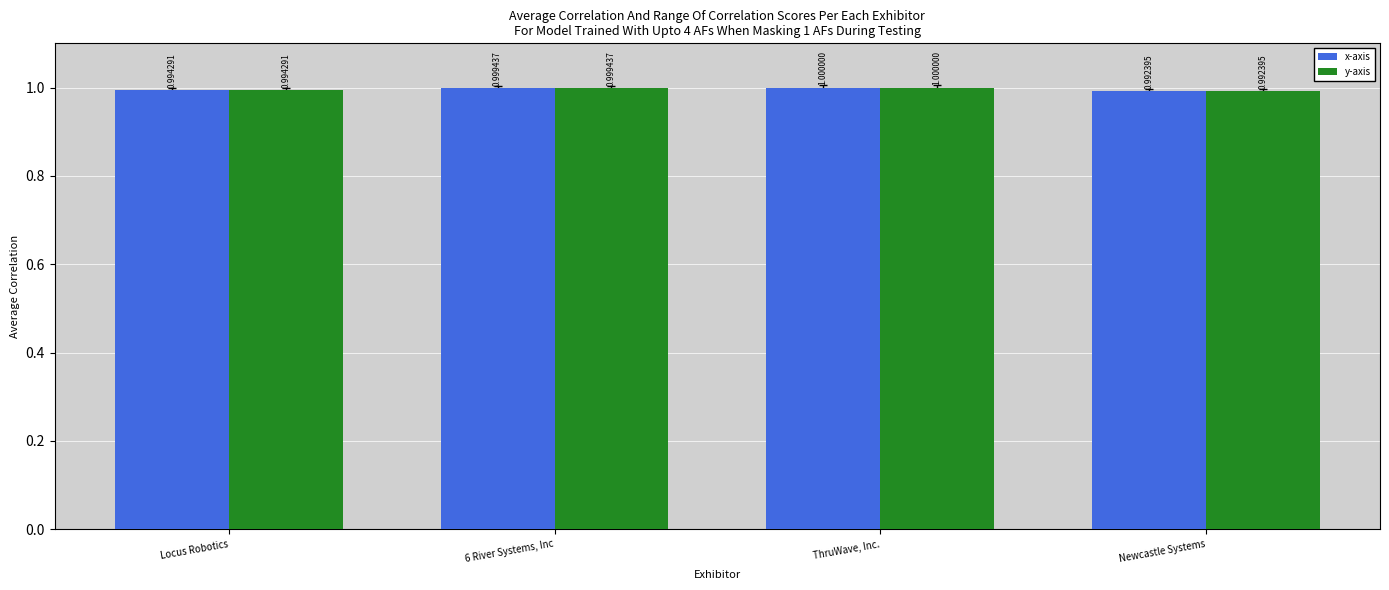

Is it true that x-axis equals 1.0 at Newcastle Systems?

True